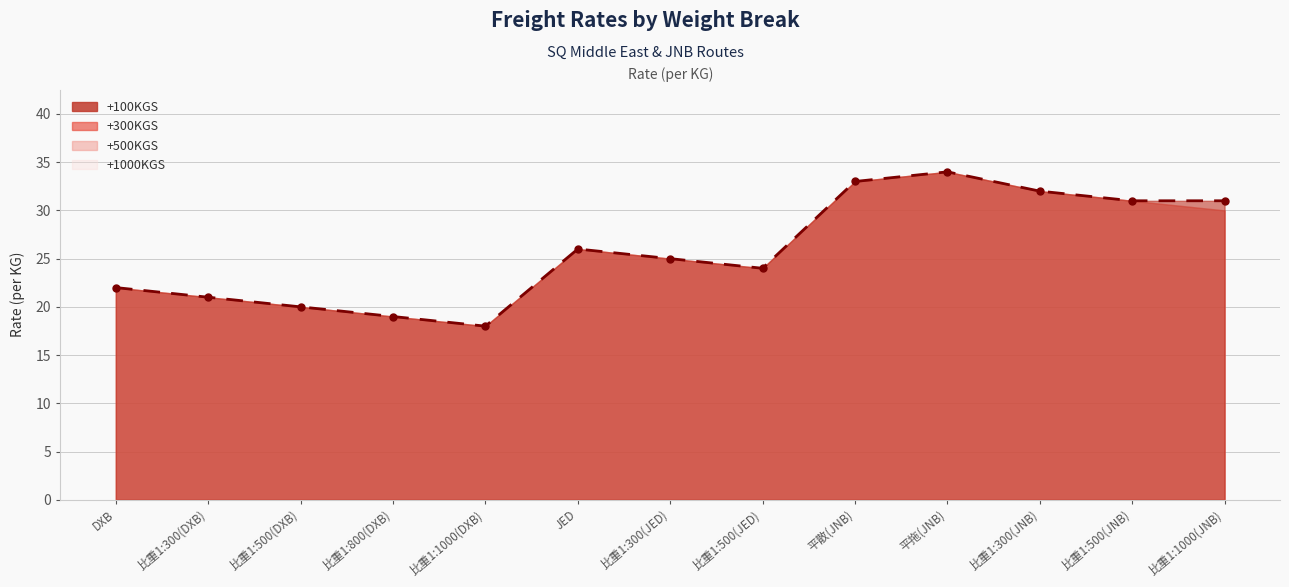

Between 比重1:500(JNB) and 比重1:500(JED), which is larger?

比重1:500(JNB)